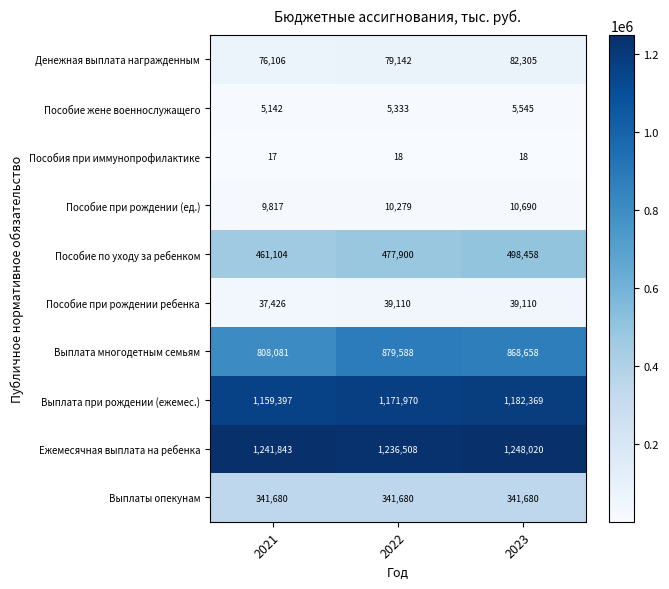

What is the smallest value displayed?

17